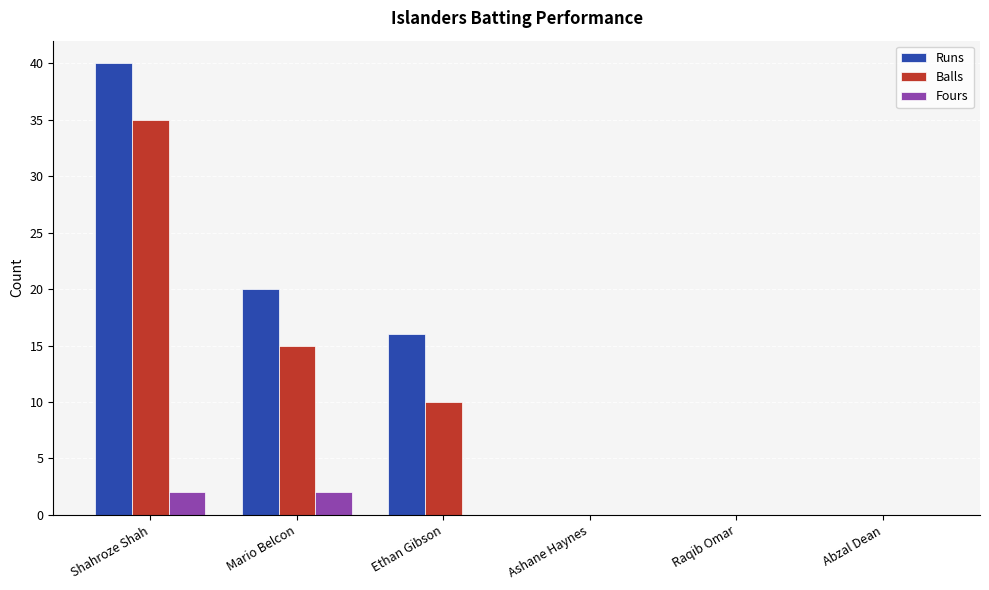

Which series has the largest range (max minus min)?

Runs